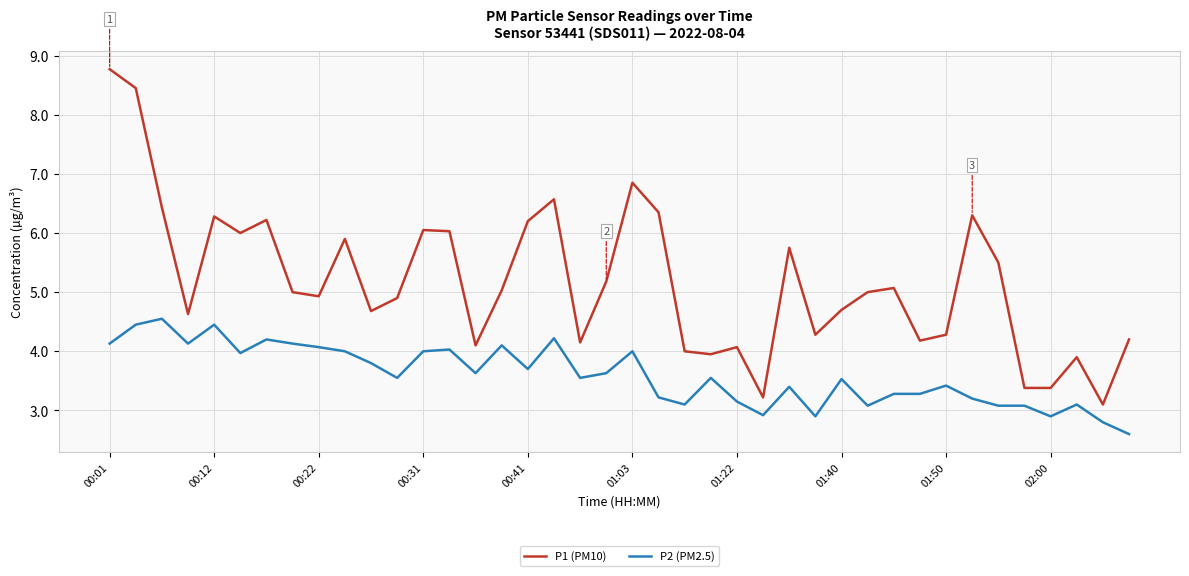

Which series has the largest range (max minus min)?

P1 (PM10)